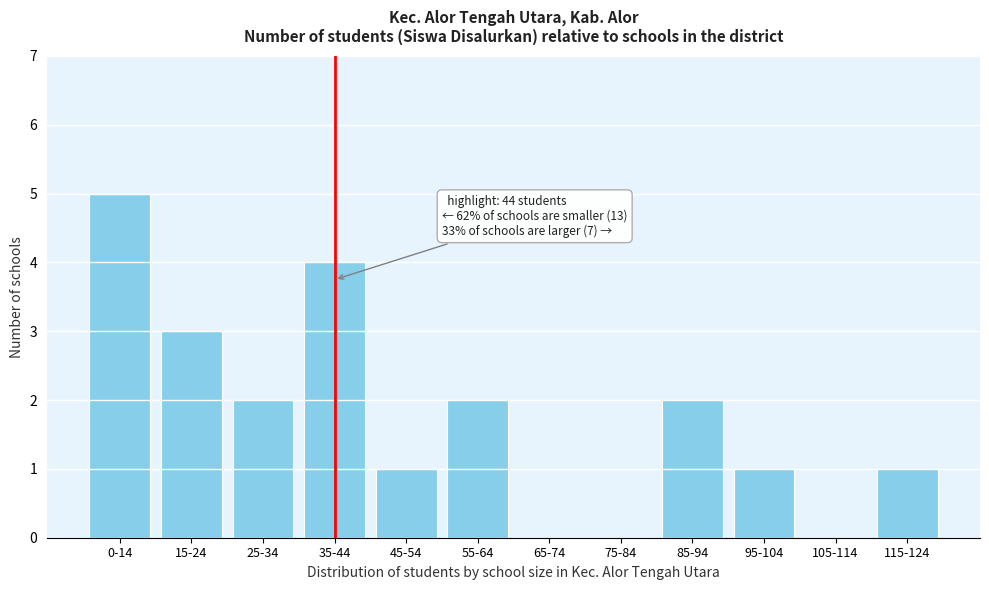

Reading left to right, extract all data points from this chart.

0-14=5	15-24=3	25-34=2	35-44=4	45-54=1	55-64=2	65-74=0	75-84=0	85-94=2	95-104=1	105-114=0	115-124=1